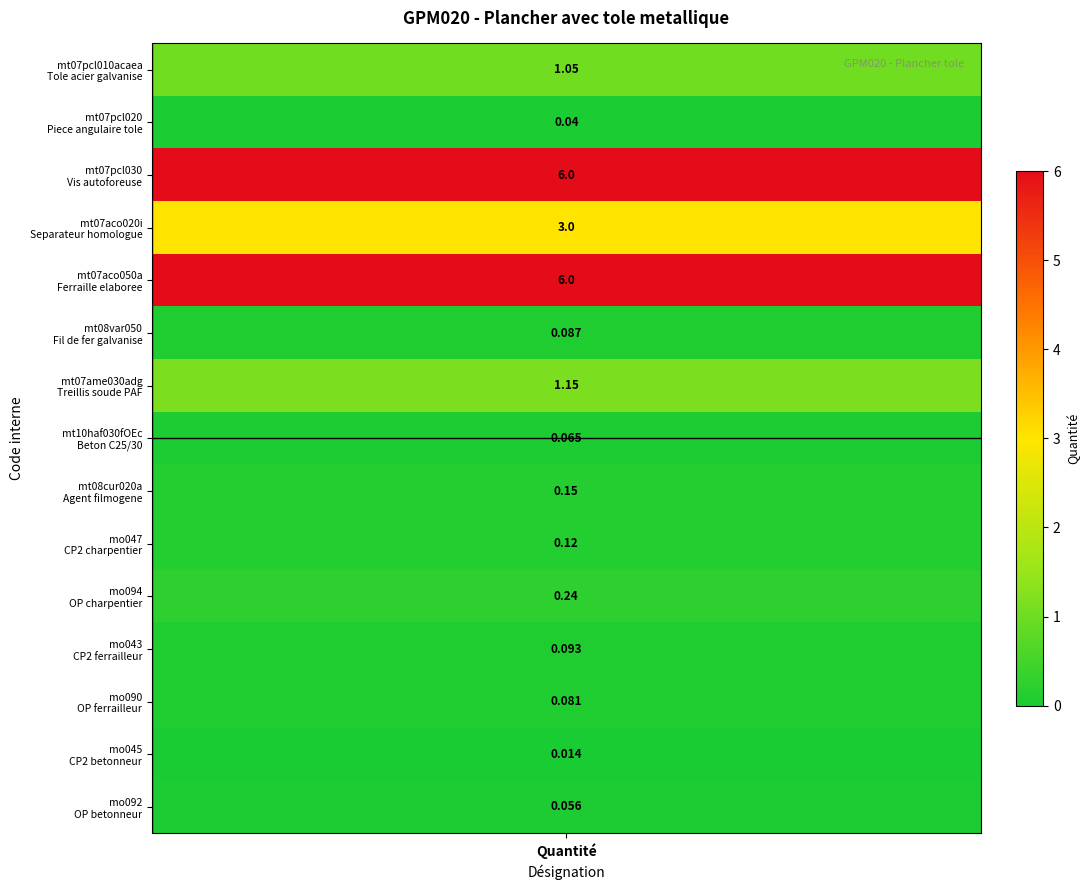

What is the average value?

1.2